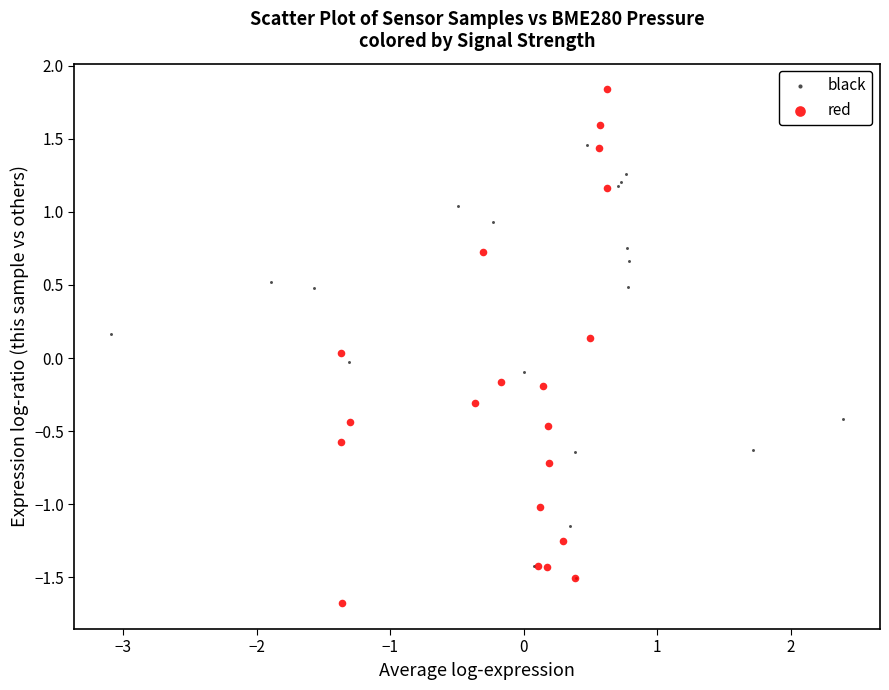

Which series has the largest Y range (max minus min)?

red